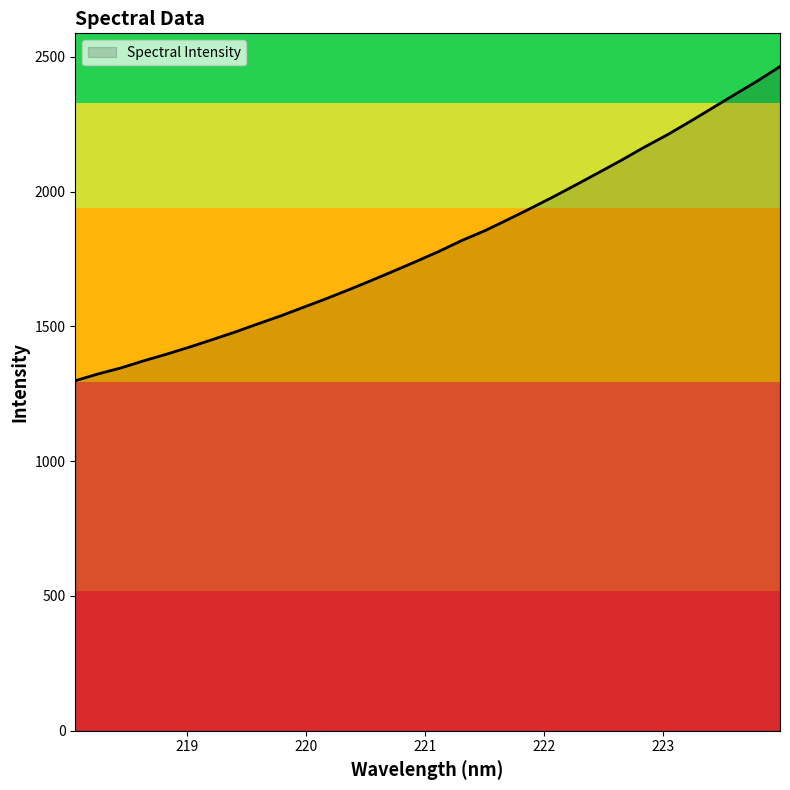

What is the difference between the maximum and minimum values?

1165.4